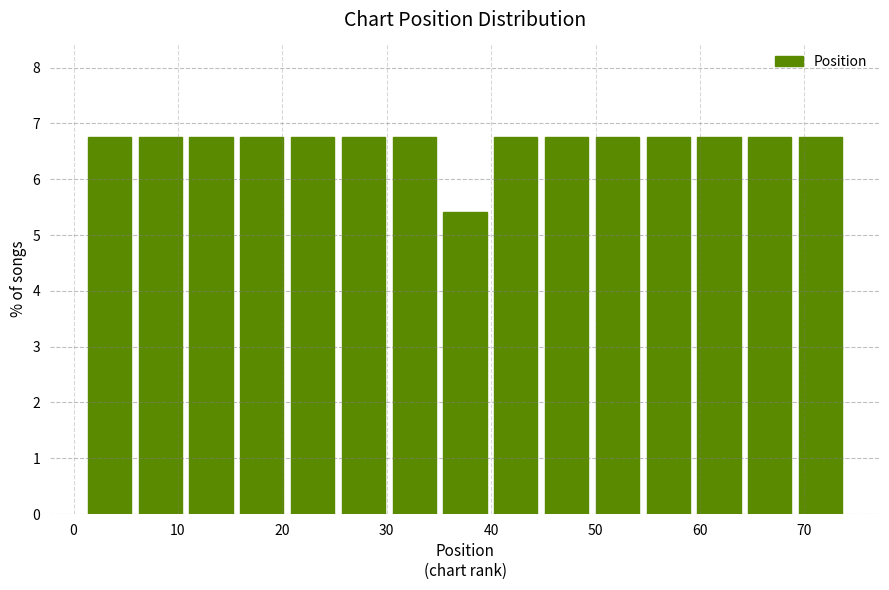

Reading left to right, list every bar in this chart as the range it spans on the x-axis followed by its height. Neither the bar edges nor the heights are printed on the chart, so give them approximately, as read against the axes.

1 to 6: 6.8
6 to 11: 6.8
11 to 16: 6.8
16 to 20: 6.8
20 to 25: 6.8
25 to 30: 6.8
30 to 35: 6.8
35 to 40: 5.4
40 to 45: 6.8
45 to 50: 6.8
50 to 55: 6.8
55 to 59: 6.8
59 to 64: 6.8
64 to 69: 6.8
69 to 74: 6.8